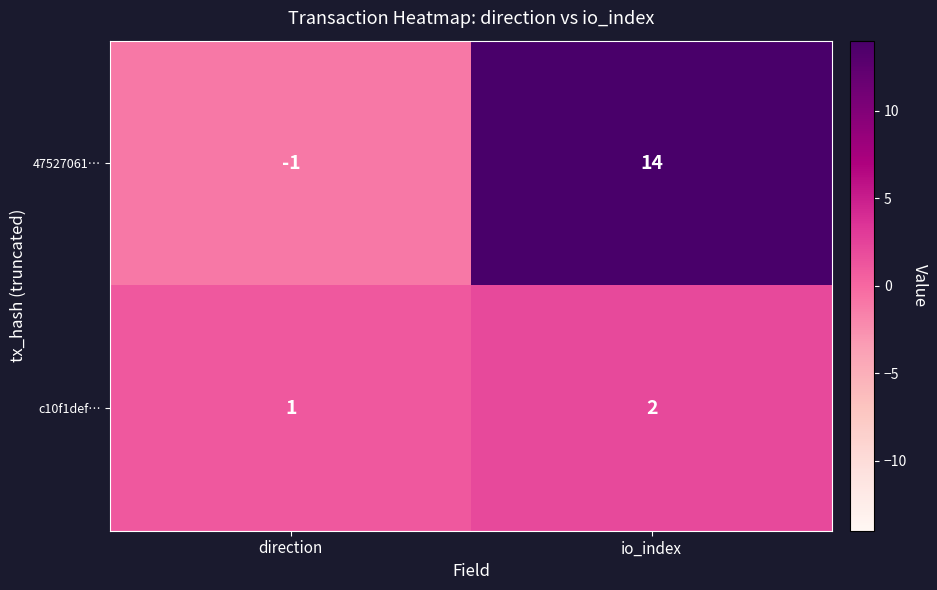

Which series changed the most between direction and io_index?

47527061…